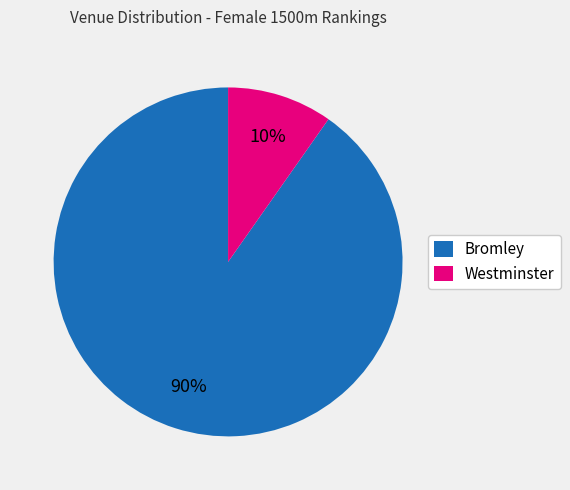

To the nearest percent, what percentage of the pie is Bromley?

90%